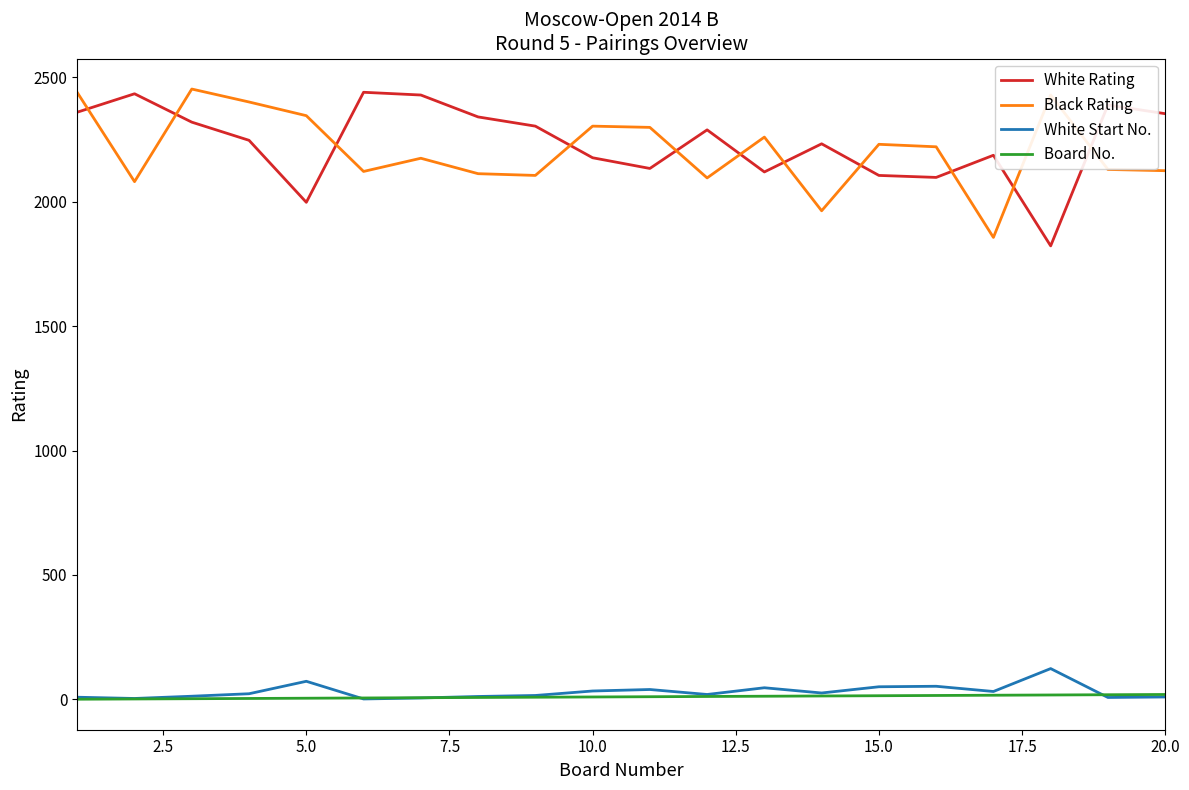

What is the greatest value displayed?

2452